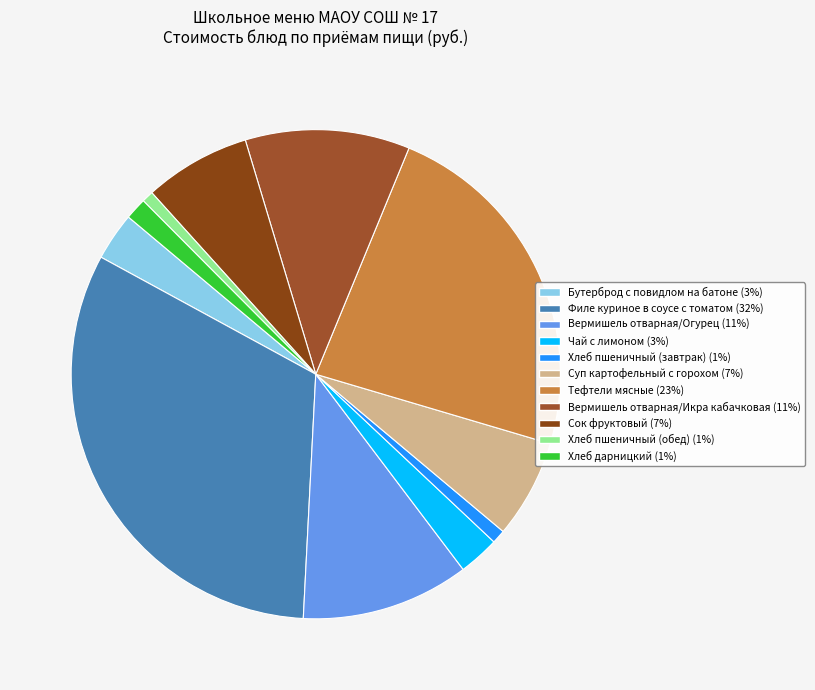

Which category has the smallest portion of the pie?

Хлеб пшеничный (обед)